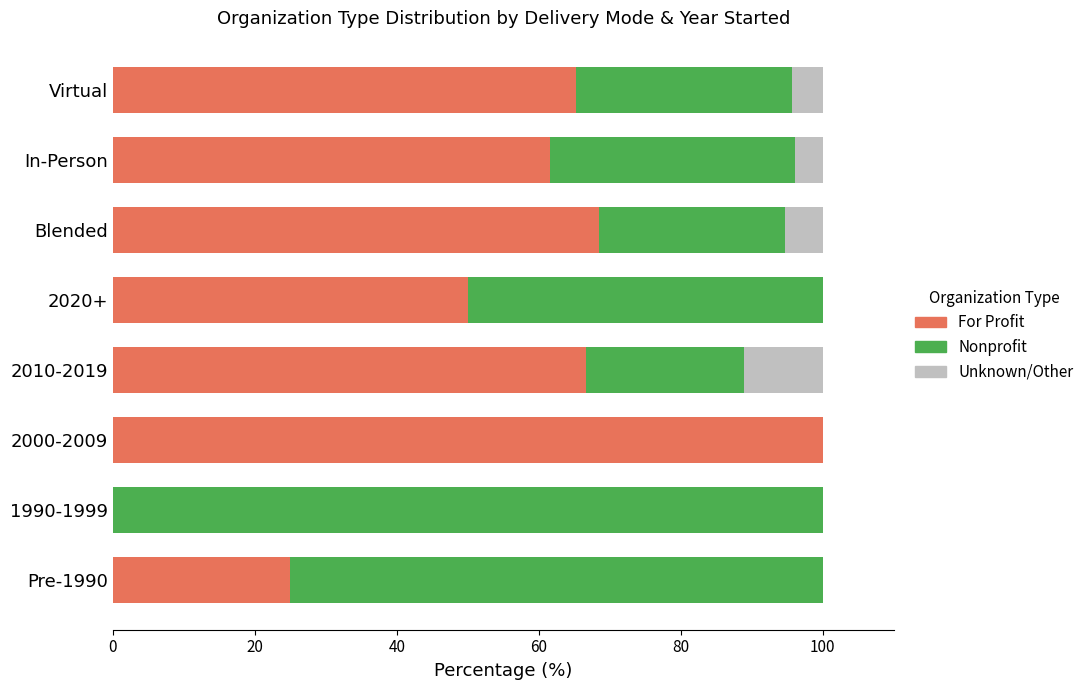

Is it true that For Profit equals 139.5 at 2000-2009?

False